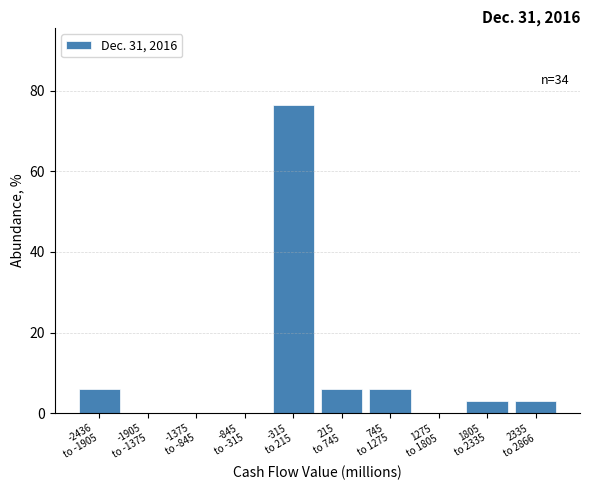

What is the greatest value displayed?

76.5